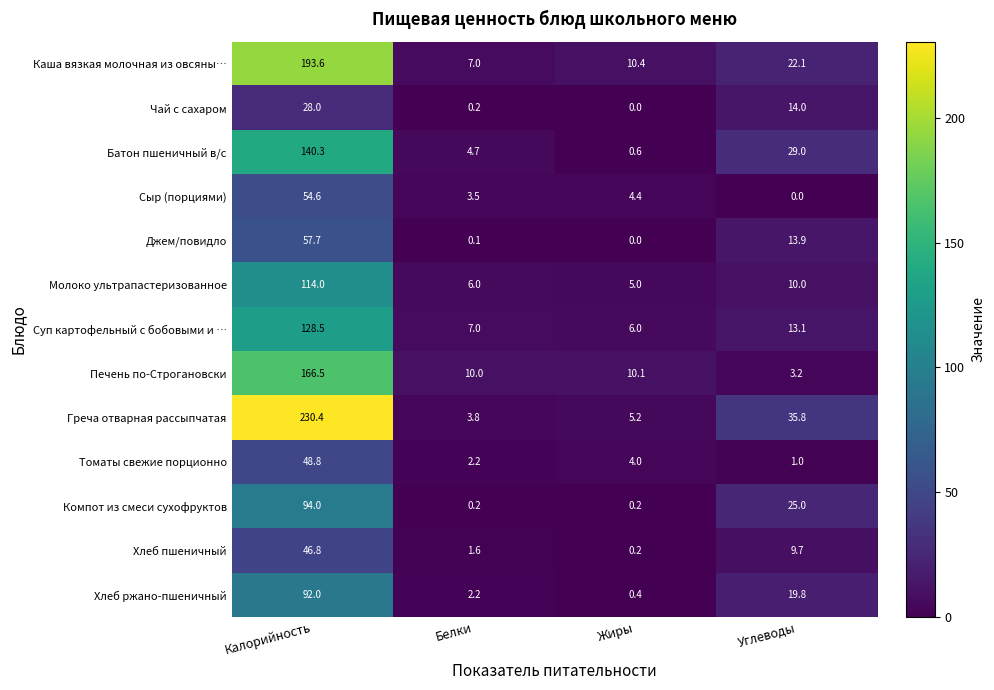

How many series are shown in this chart?

13